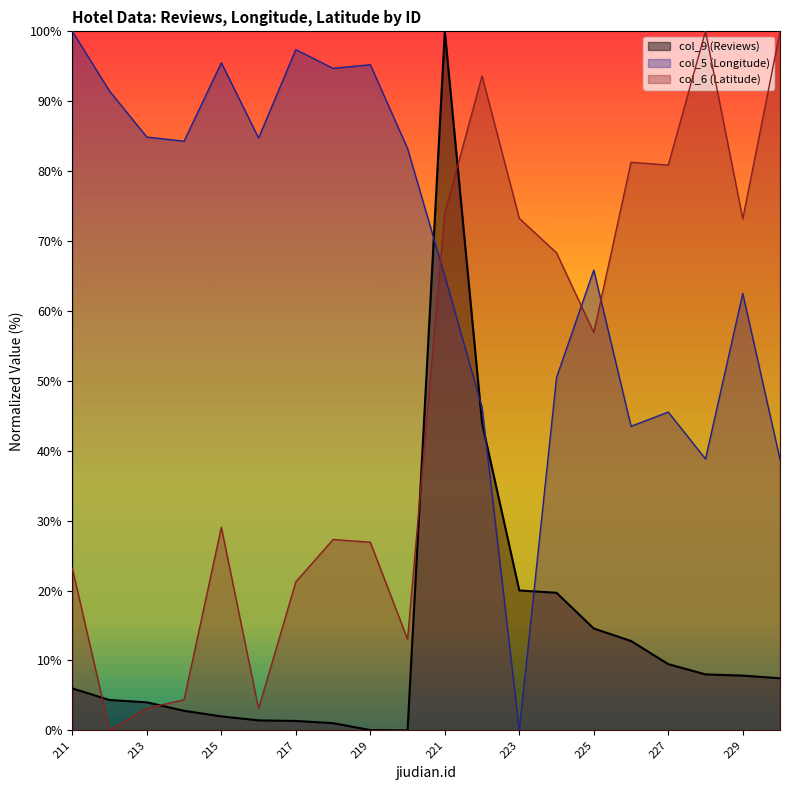

Between 211 and 225, which series saw the biggest shift?

col_5 (Longitude)